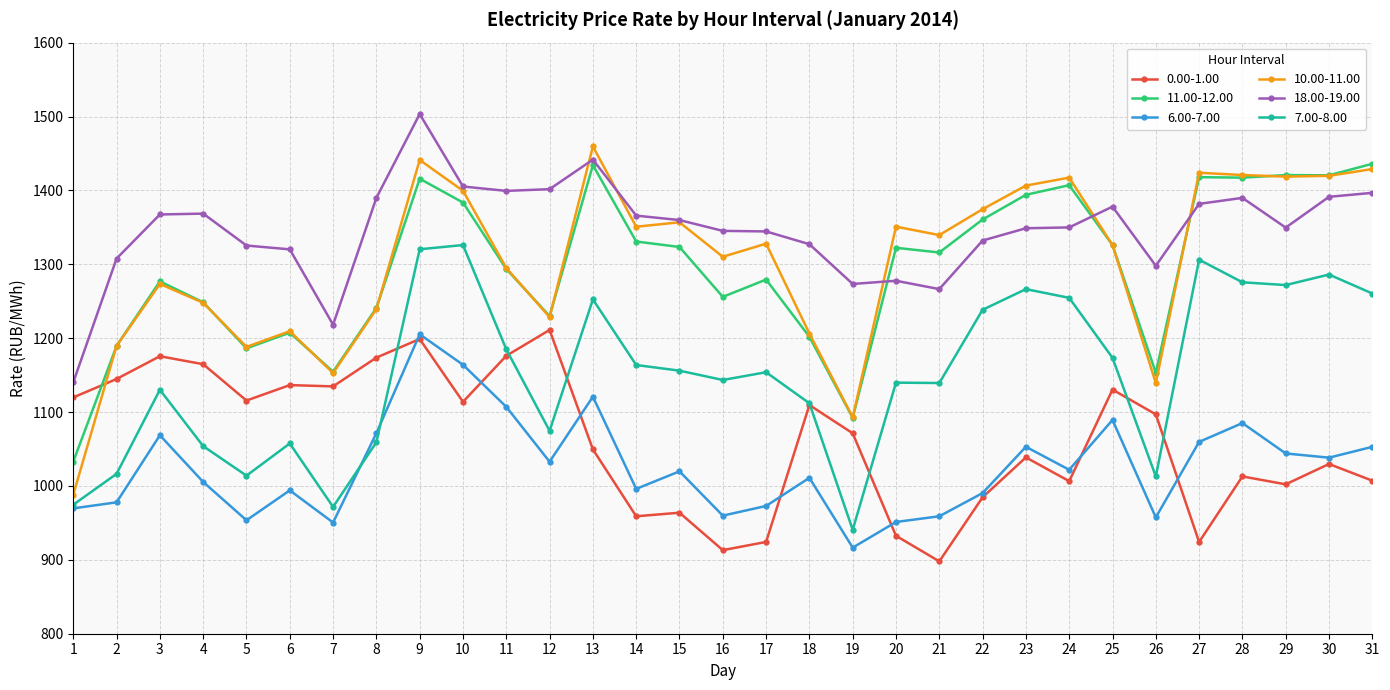

At which category is the sum across all series the highest?

9